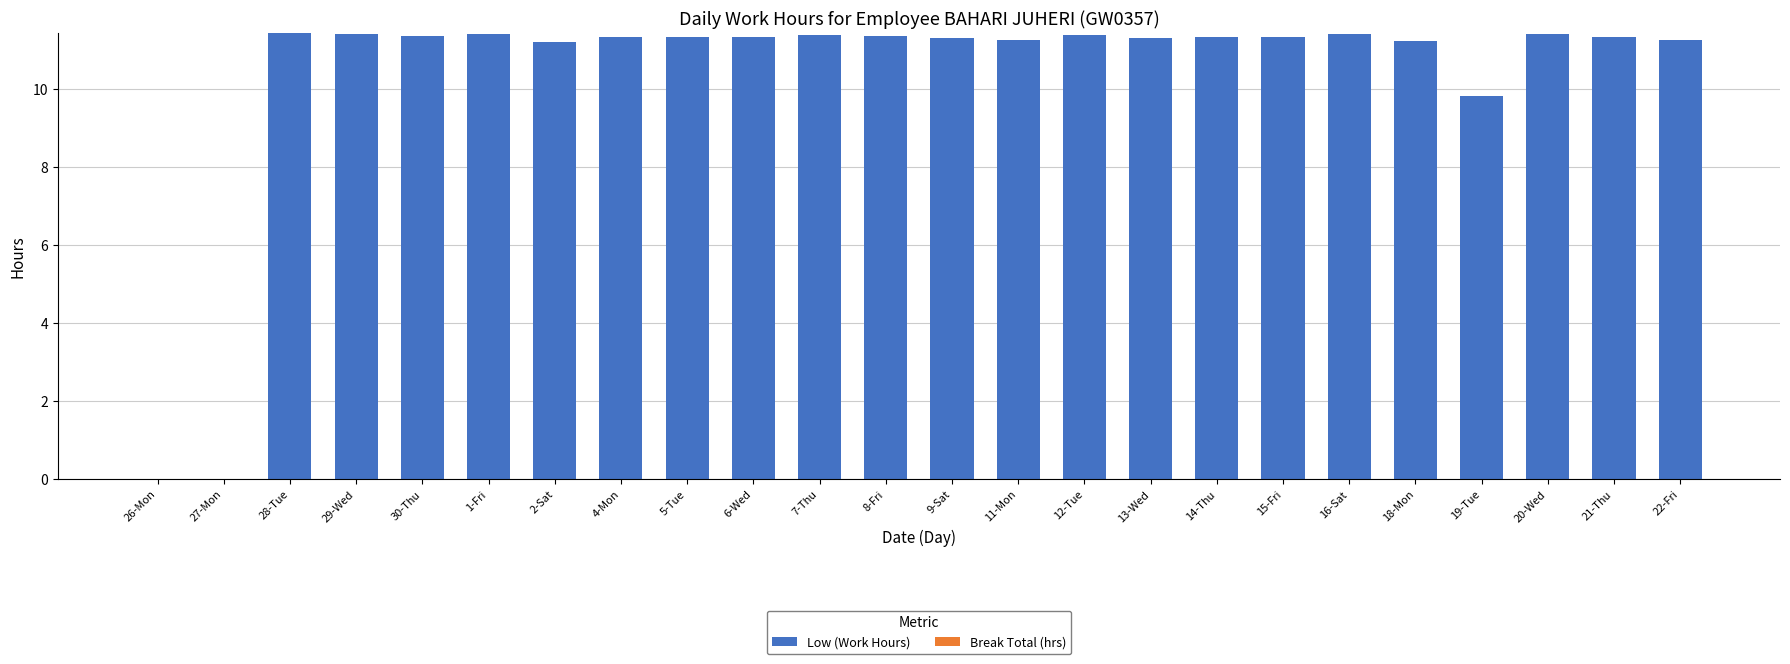

Count the number of categories in the chart.

24